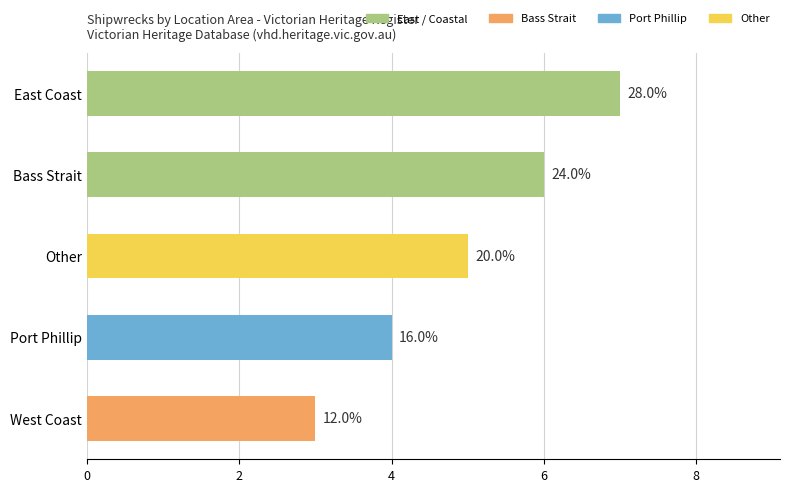

Count the values in the range 4 to 6.

3